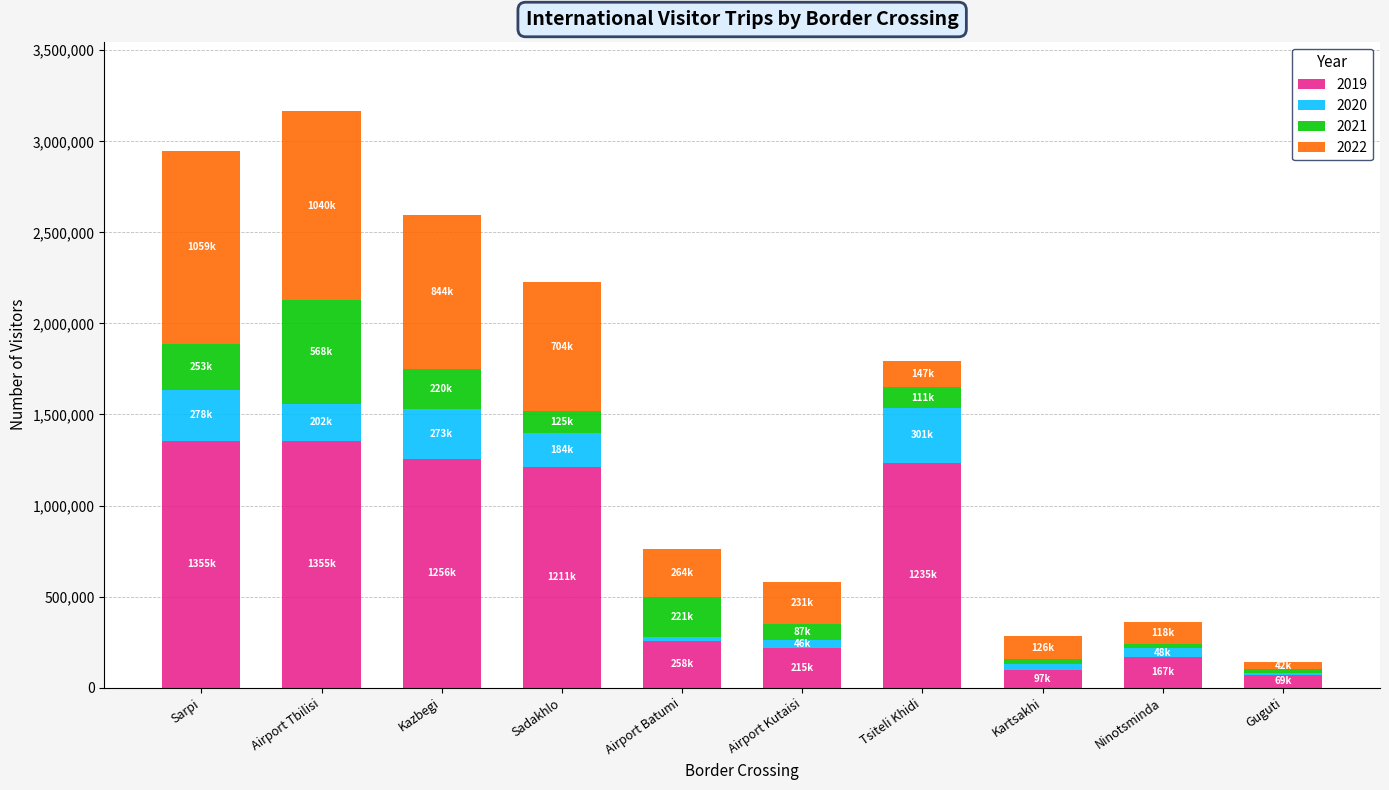

How many bars are there in total?

10